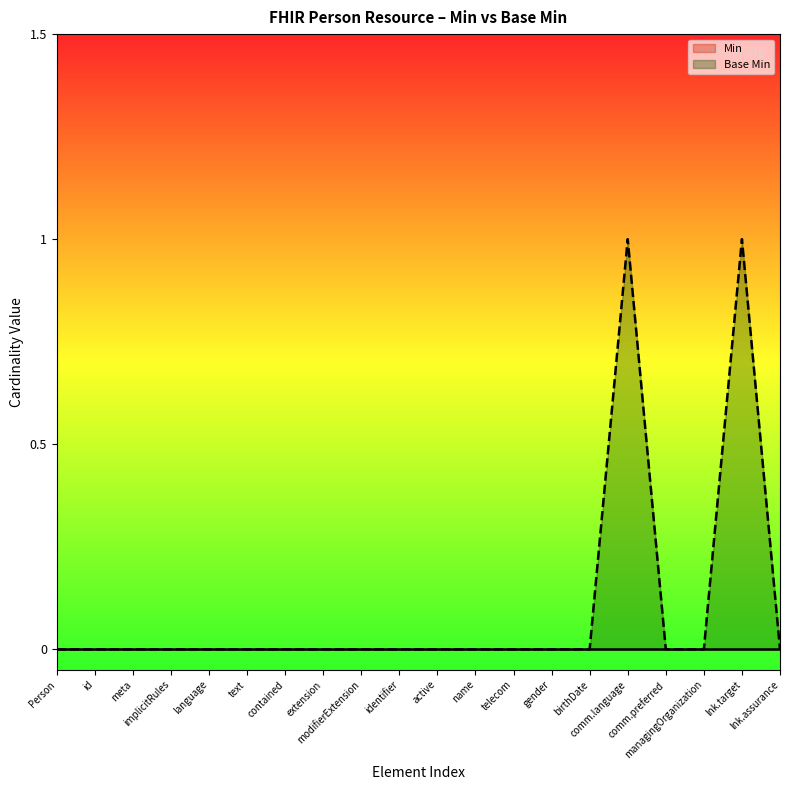

What is the sum of all Base Min values?

2